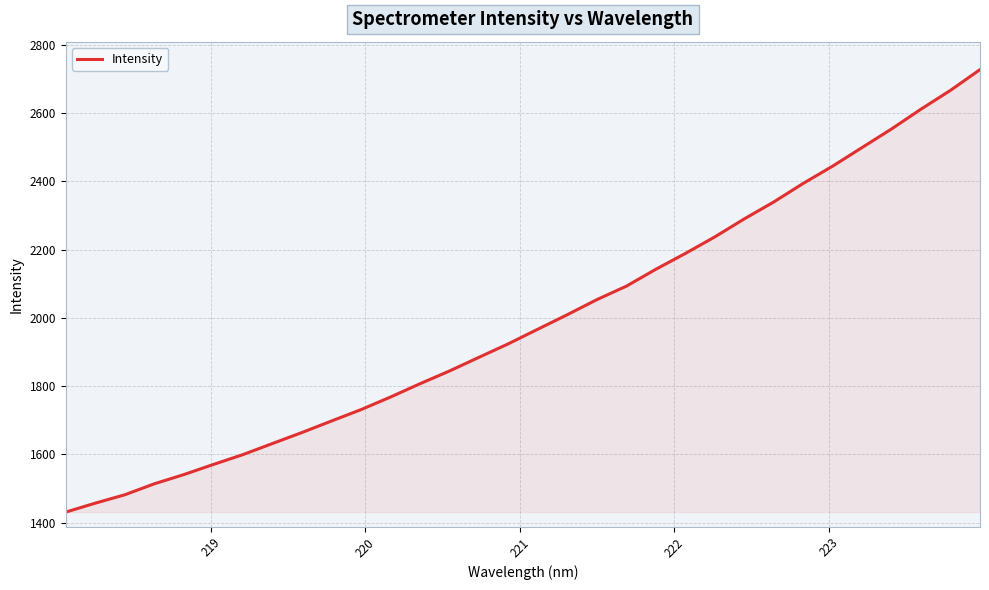

What is the difference between the maximum and minimum values?

1296.4